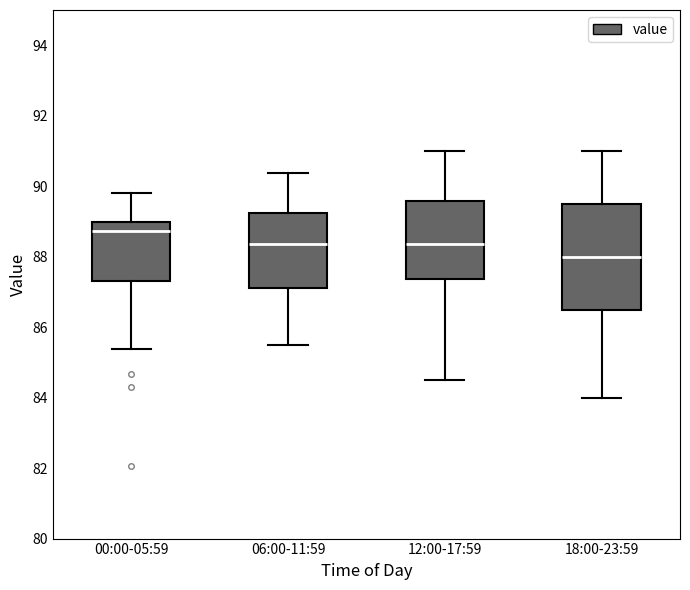

Reading left to right, transcribe this box plot: for each box, give where its median line is, the range the box spans, and where its two whiskers end, as read against the y-axis. The values are not printed on the chart, so give them approximately, as read against the axis.

00:00-05:59: median 88.8, box 87.4 to 89.0, whiskers 85.4 to 89.8
06:00-11:59: median 88.4, box 87.0 to 89.2, whiskers 85.6 to 90.4
12:00-17:59: median 88.4, box 87.4 to 89.6, whiskers 84.6 to 91.0
18:00-23:59: median 88.0, box 86.6 to 89.6, whiskers 84.0 to 91.0